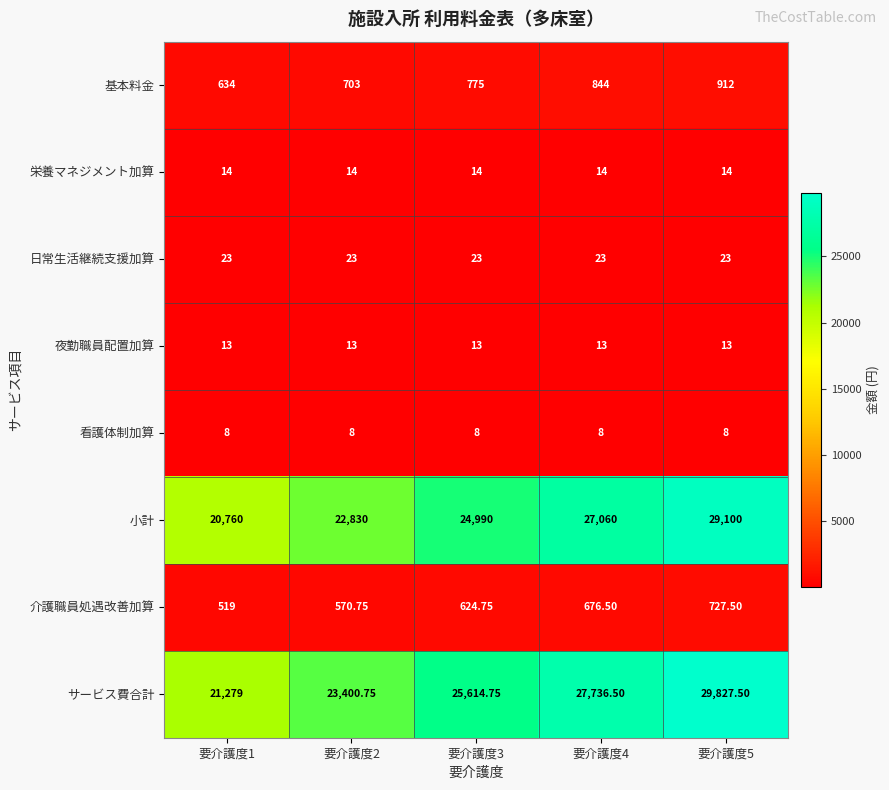

At 要介護度2, list the series in order from largest to smallest.

サービス費合計, 小計, 基本料金, 介護職員処遇改善加算, 日常生活継続支援加算, 栄養マネジメント加算, 夜勤職員配置加算, 看護体制加算